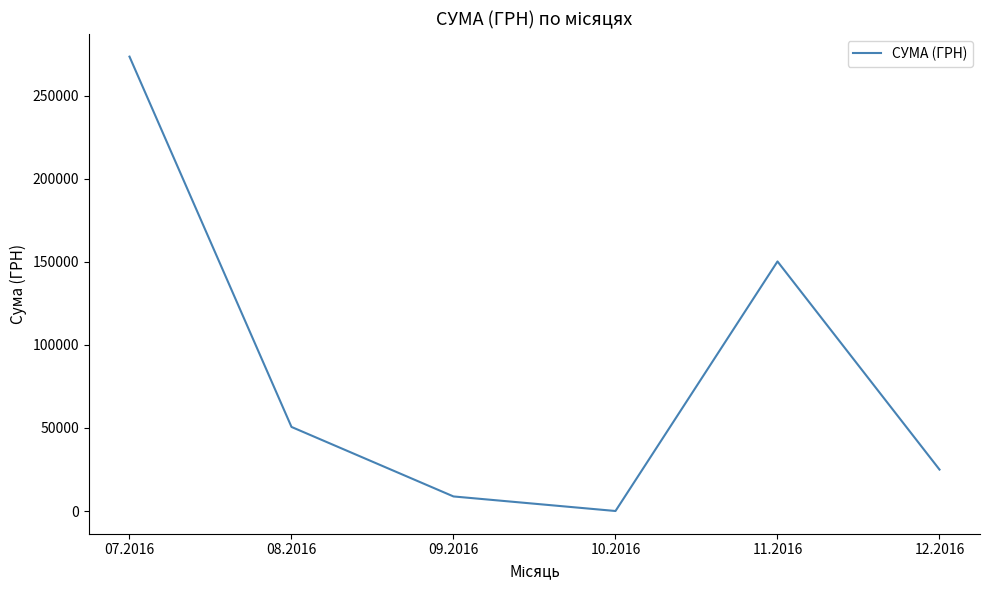

True or false: there are more than 1 points higher than both neighbors.

False